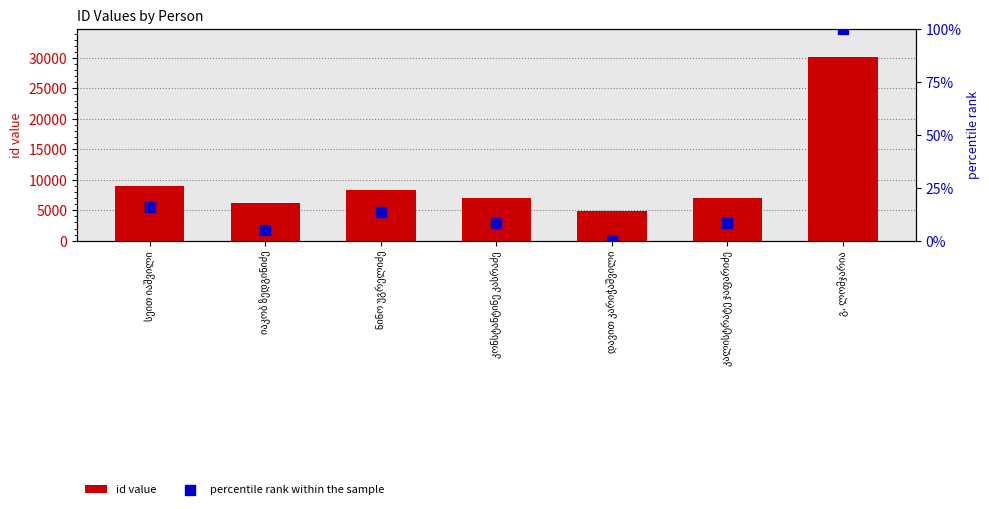

What are all the series names shown in the legend?

id value, percentile rank within the sample